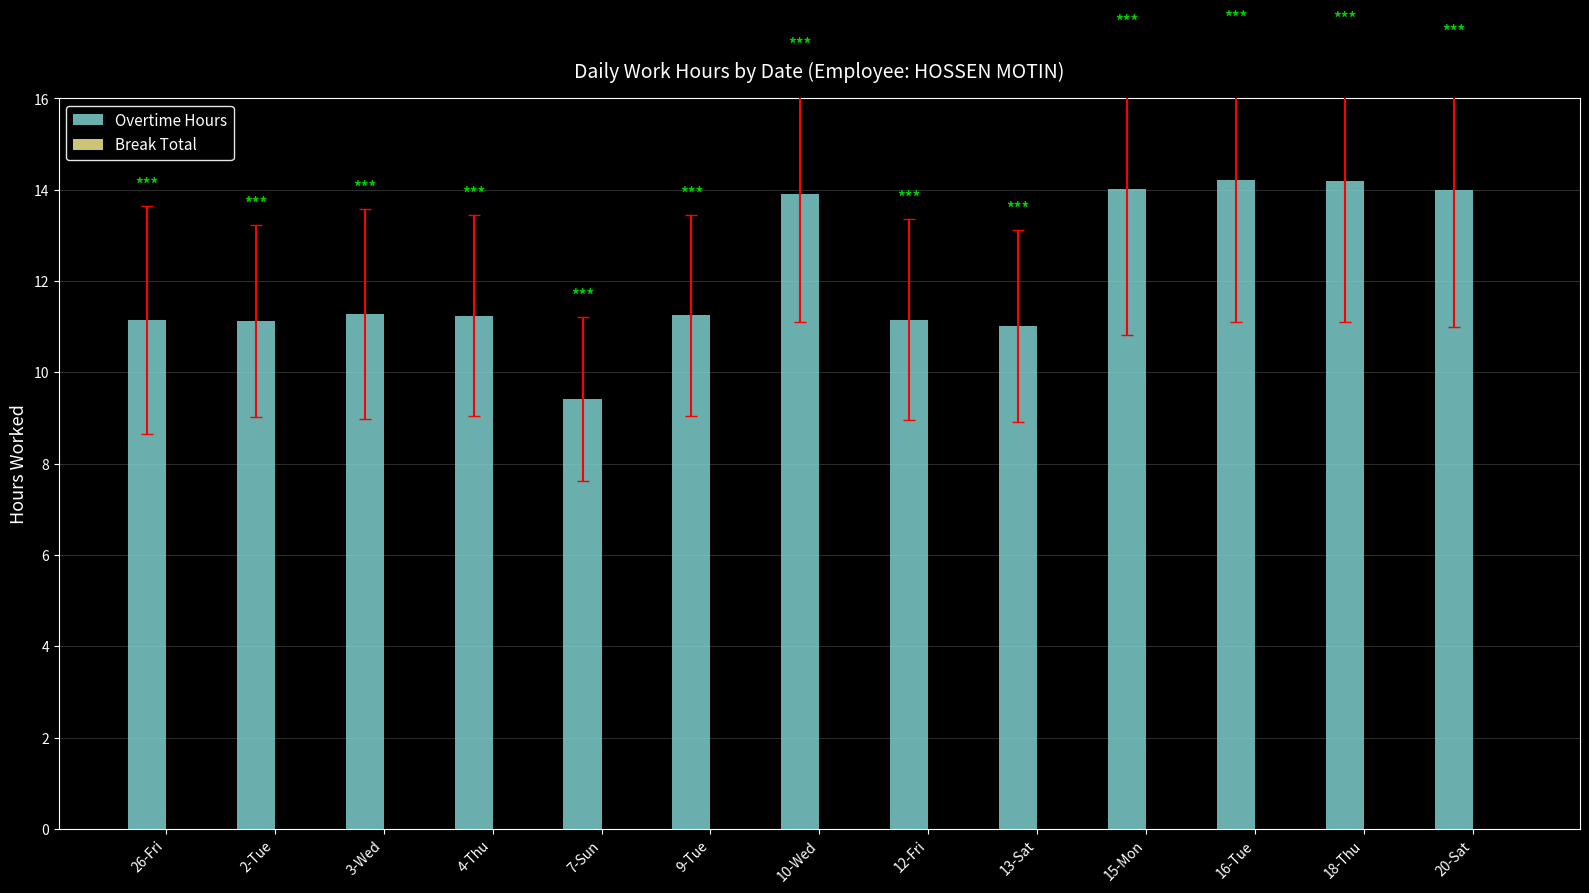

The chart shows a value of 7.5 at 3-Wed. True or false?

False